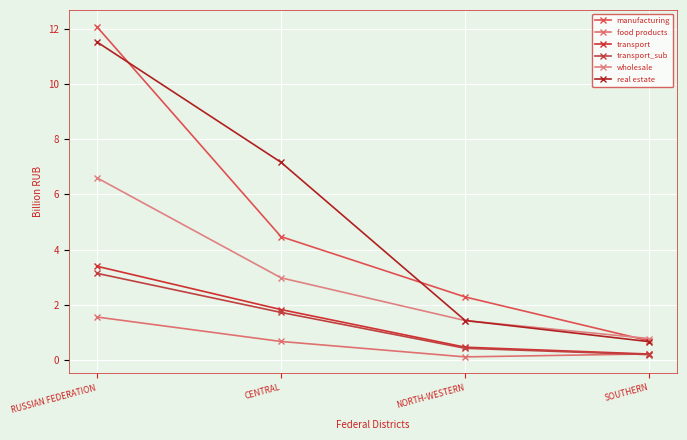

Is this an area chart (filled region under the line)?

No